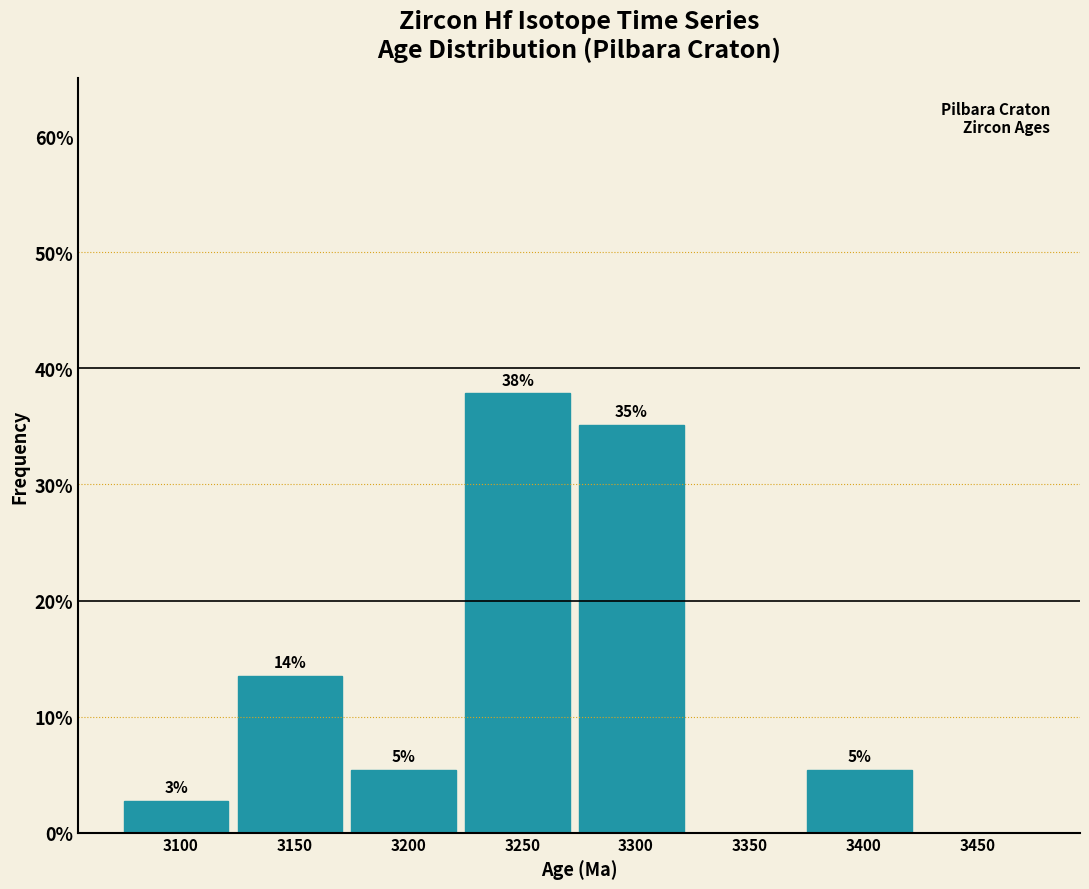

Are the bars horizontal?

No